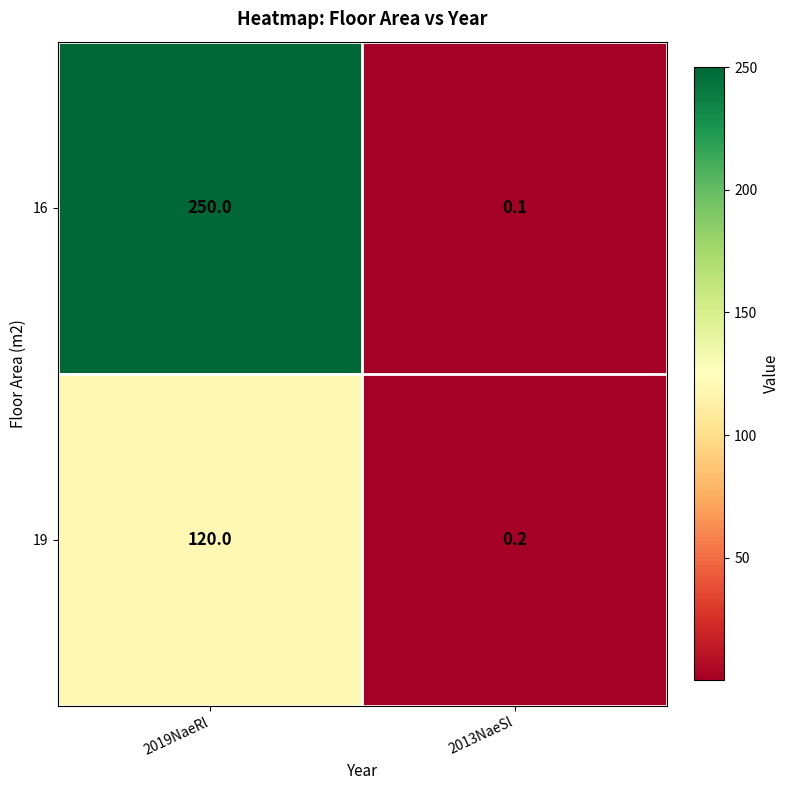

What is the greatest value displayed?

250.0